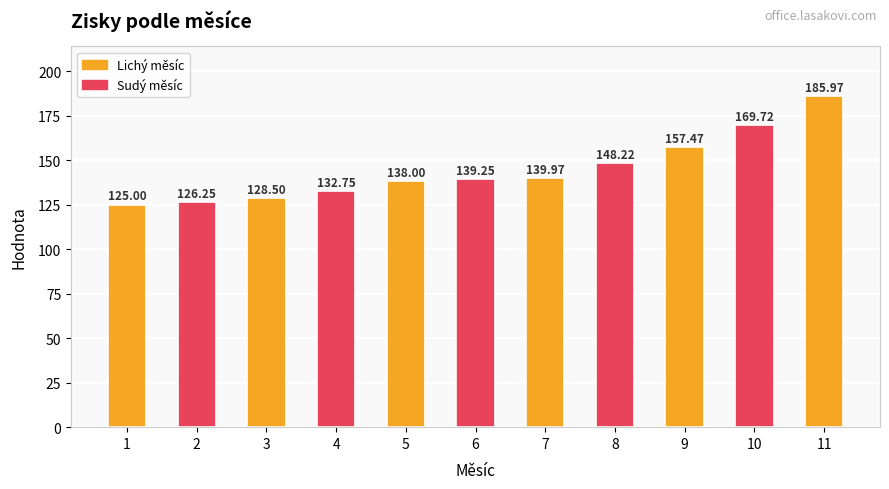

List the labels in order of value, smallest first.

1, 2, 3, 4, 5, 6, 7, 8, 9, 10, 11